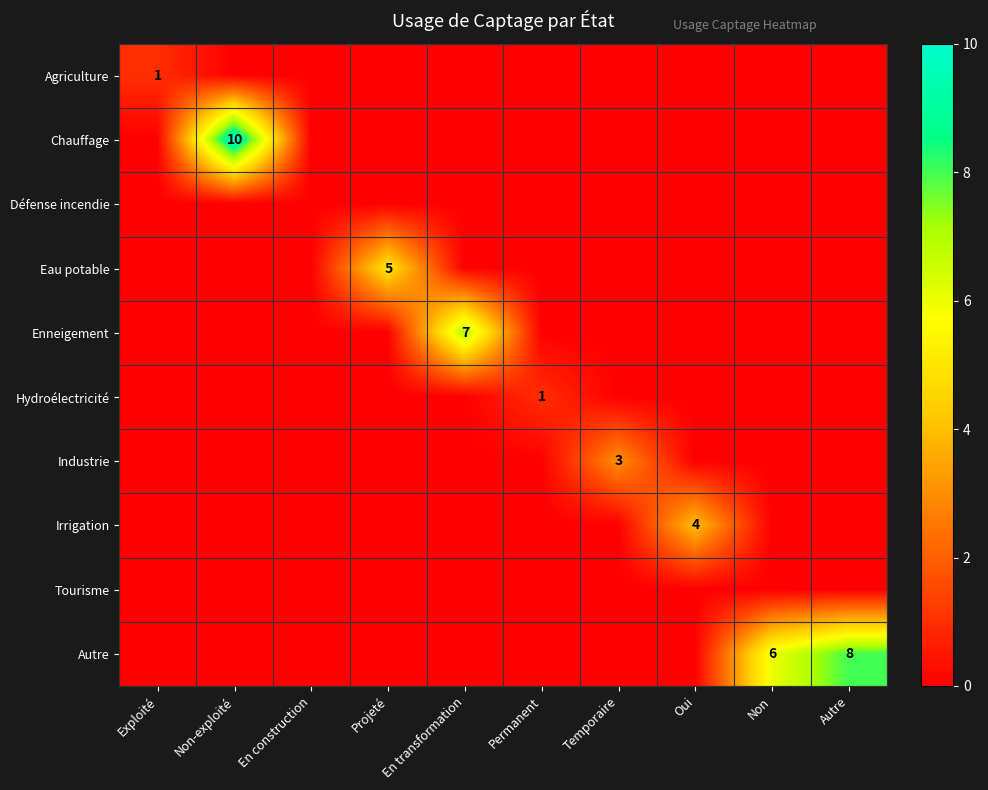

At which label does Chauffage reach its peak?

Non-exploité